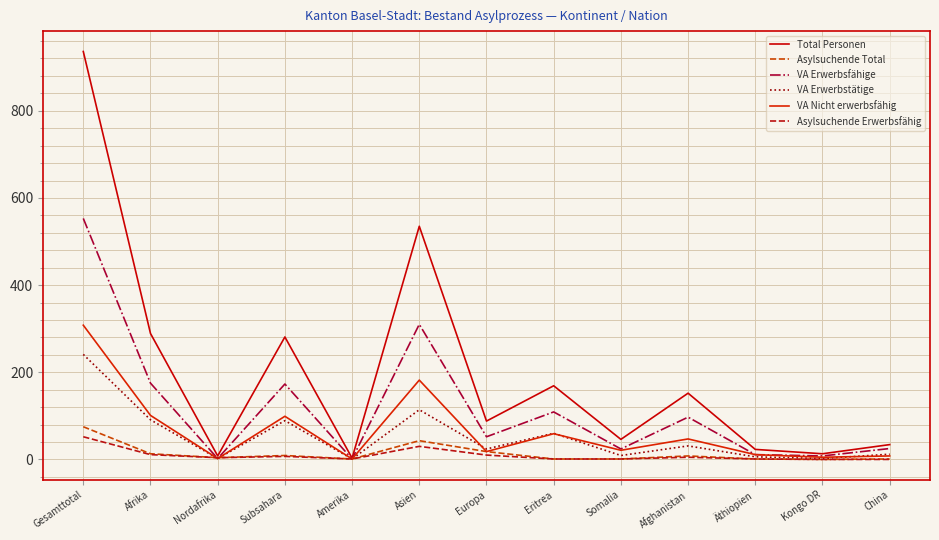

What is the difference between the maximum and second lowest values in the Asylsuchende Erwerbsfähig series?

52